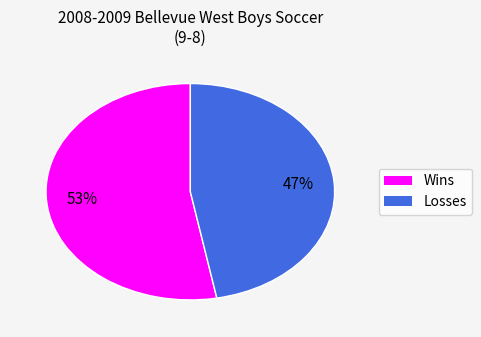

To the nearest percent, what portion does Wins represent?

53%